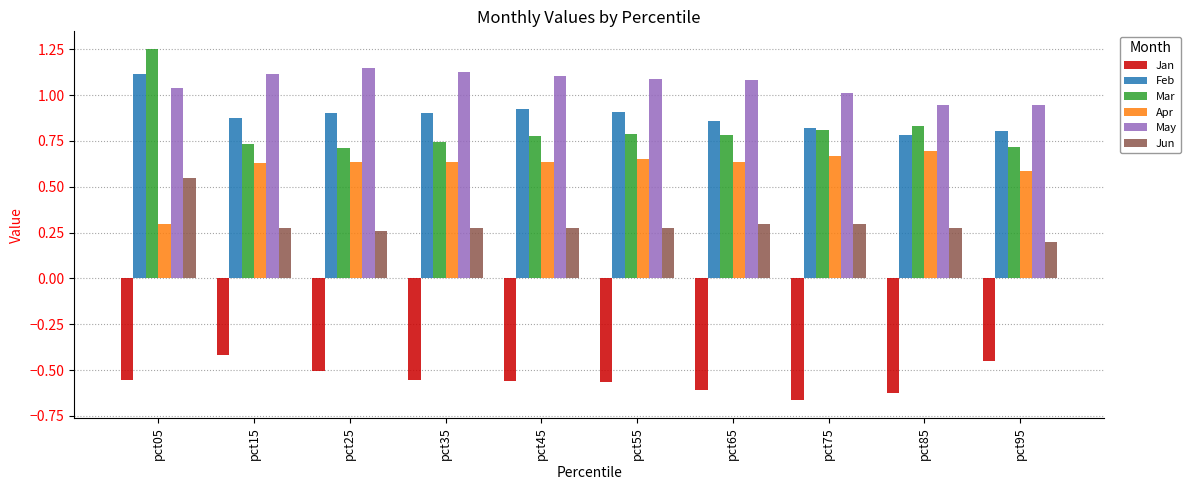

What is the sum of all Feb values?

8.9